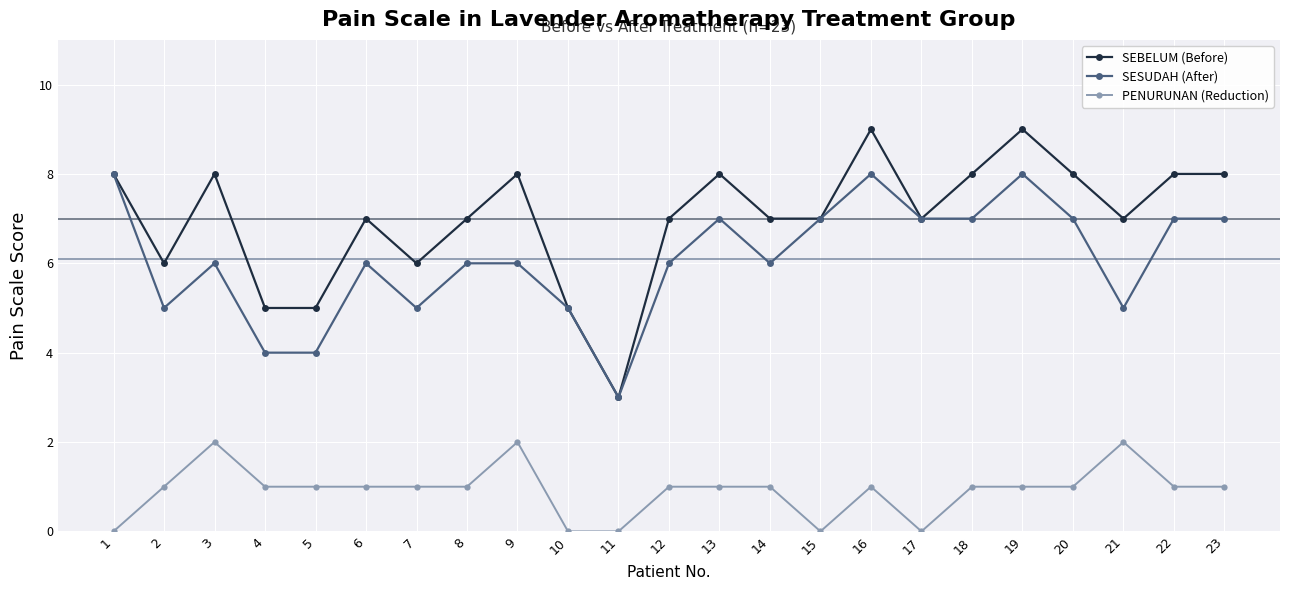

What is the approximate value of SESUDAH (After) at 14?

6